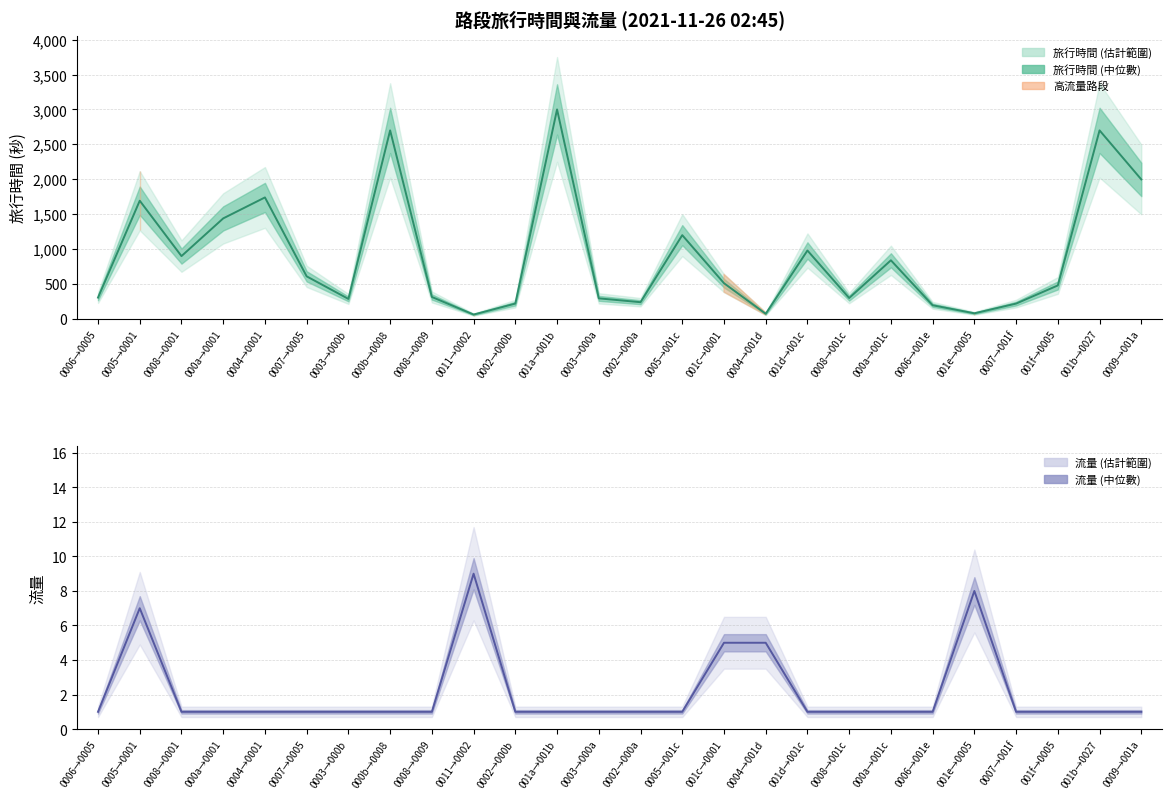

What is the approximate value of 旅行時間 at 0005→0001, to the nearest 10?

1690